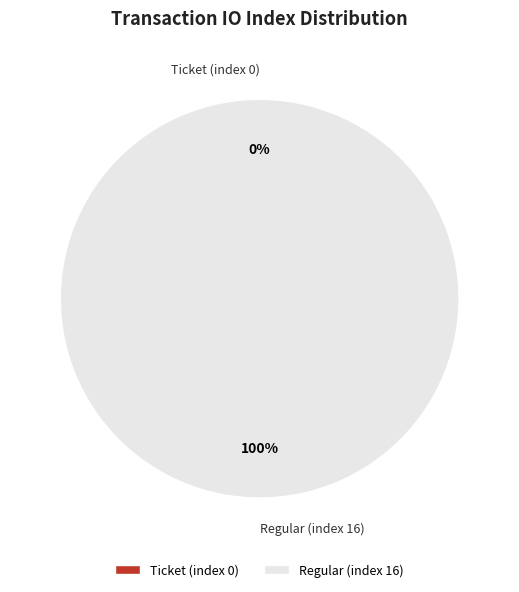

Count the number of slices in the pie.

2